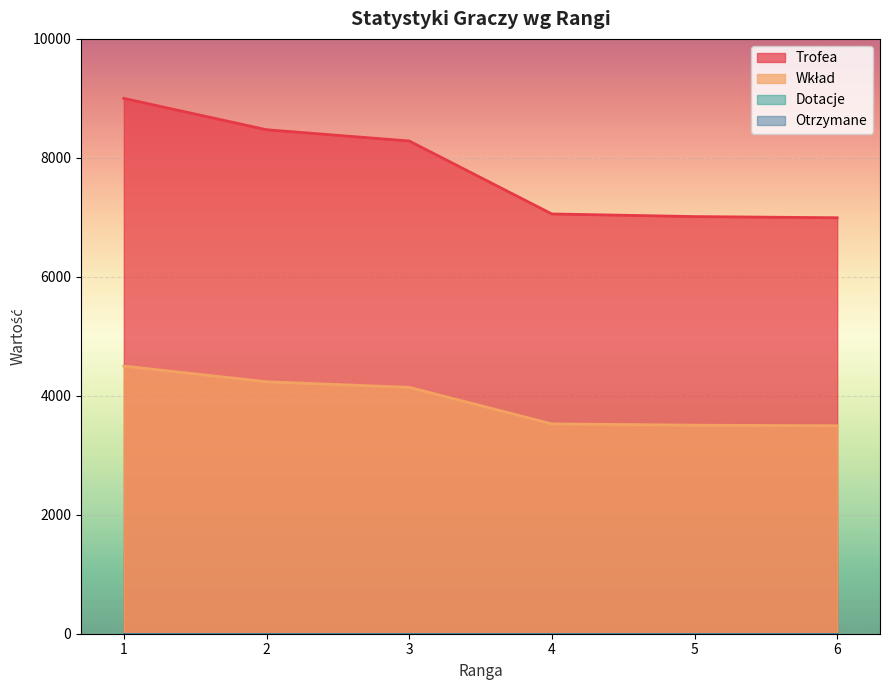

What is the difference between the maximum and minimum values in the Wkład series?

1004